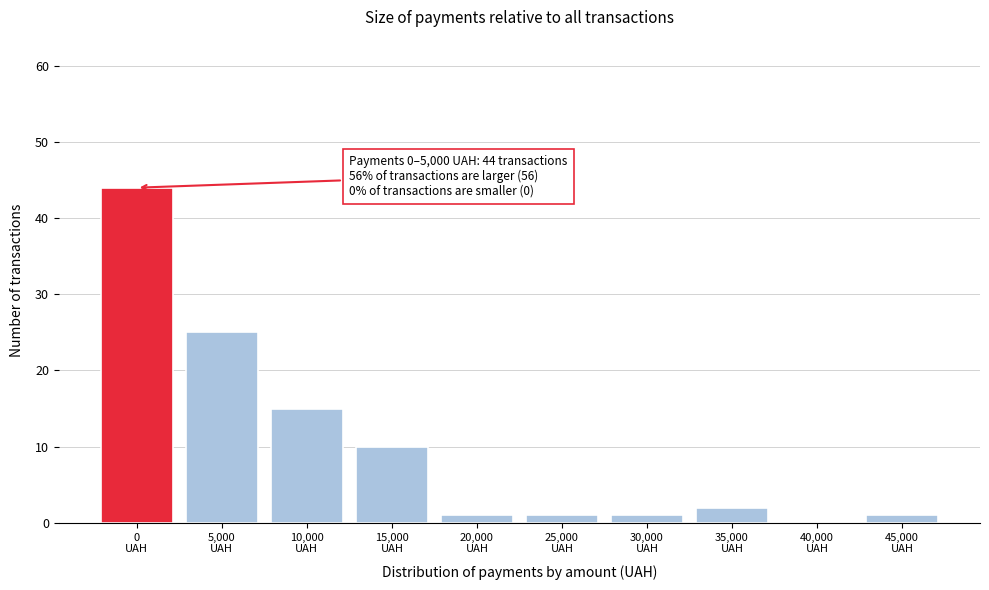

What is the sum of all values?

100